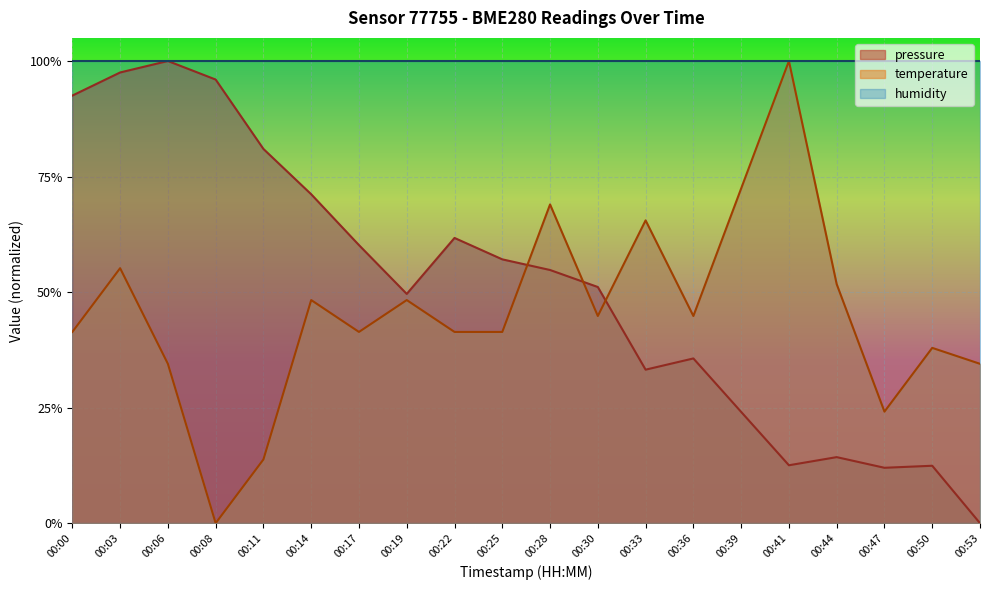

The pressure series shows 0.9 at 00:00. True or false?

True